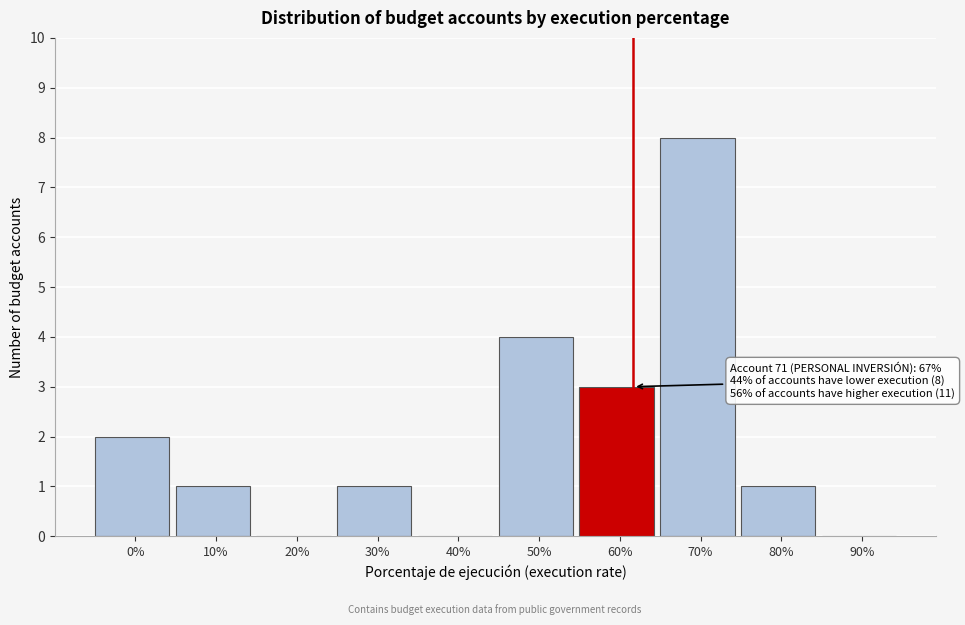

Reading right to left, transcribe all the data shown in this chart.

90%=0	80%=1	70%=8	60%=3	50%=4	40%=0	30%=1	20%=0	10%=1	0%=2